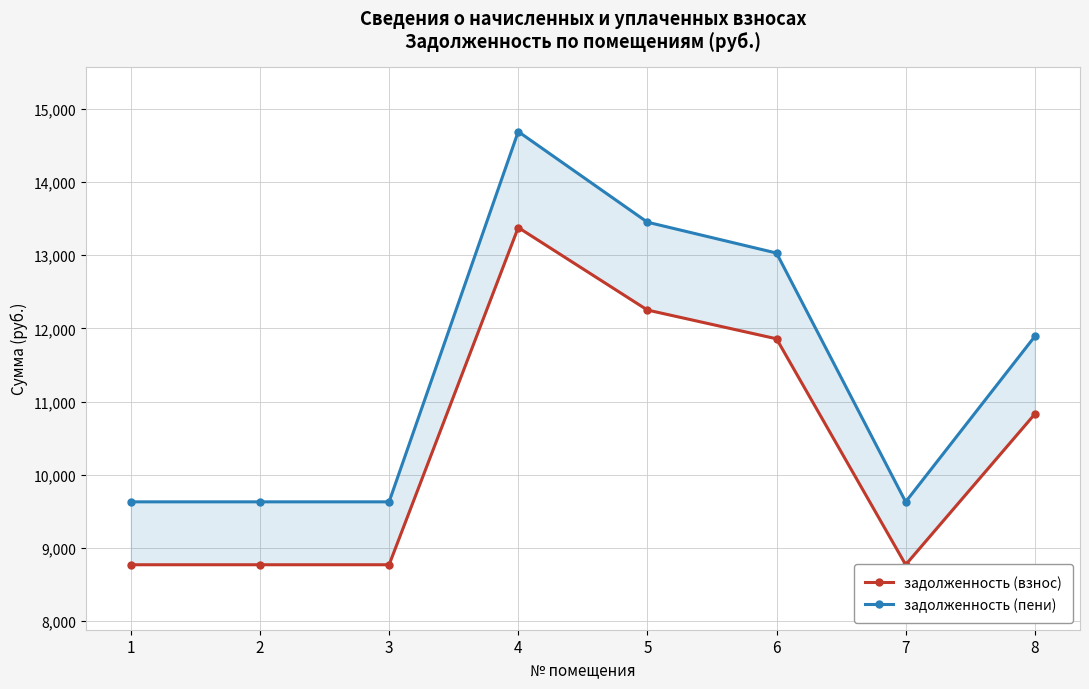

What is the difference between the maximum and minimum values in the задолженность (пени) series?

5057.4